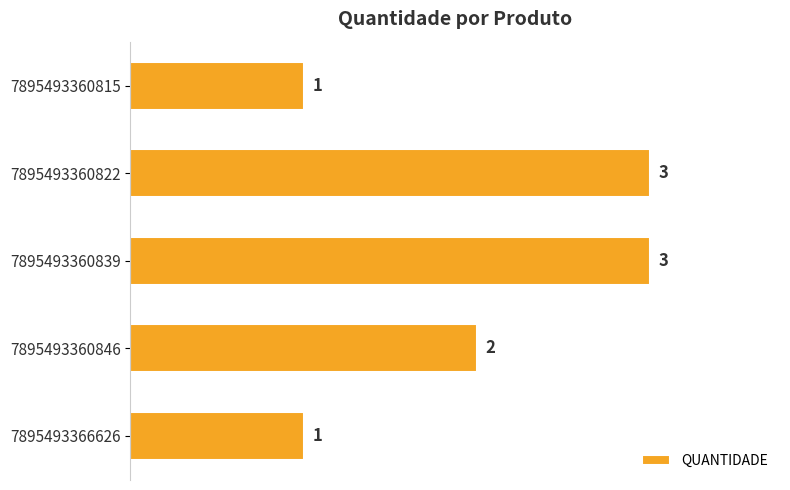

Where is the data nearest to the value 2?

7895493360846